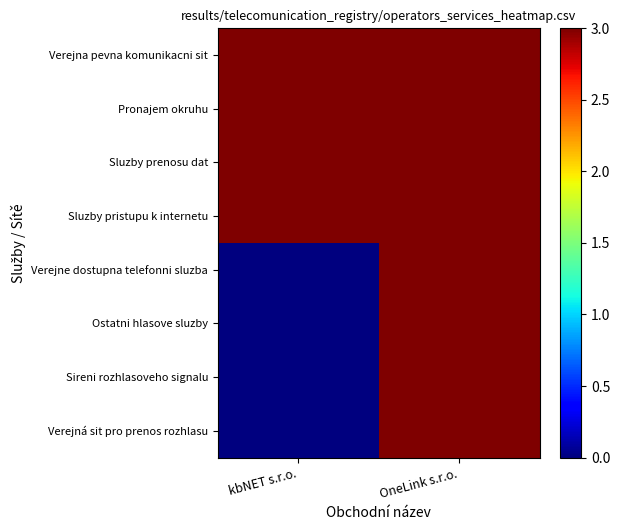

At which category does the chart reach its peak across all series?

OneLink s.r.o.